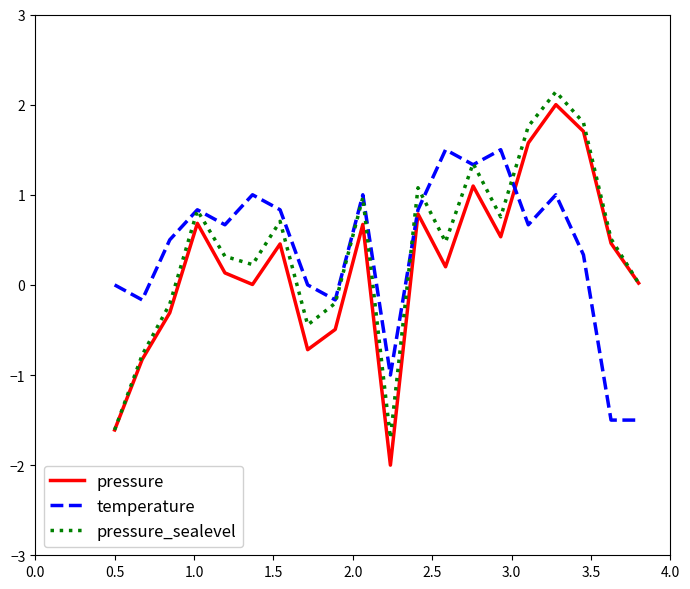

What is the greatest value displayed?

2.1